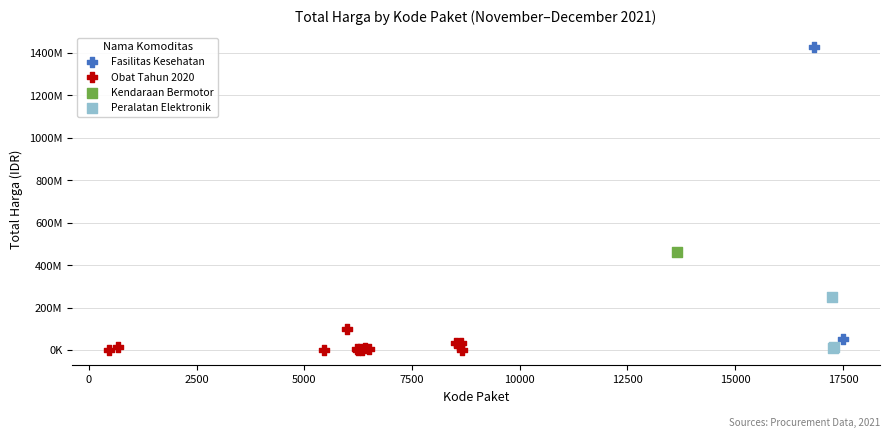

What are all the series names shown in the legend?

Fasilitas Kesehatan, Obat Tahun 2020, Kendaraan Bermotor, Peralatan Elektronik